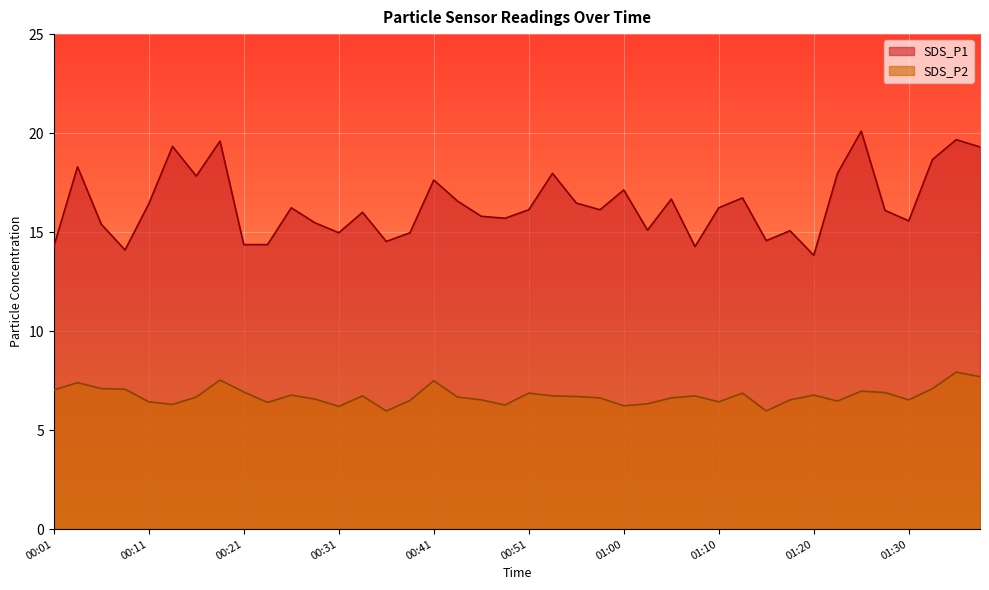

At which label does SDS_P2 reach its minimum?

00:36